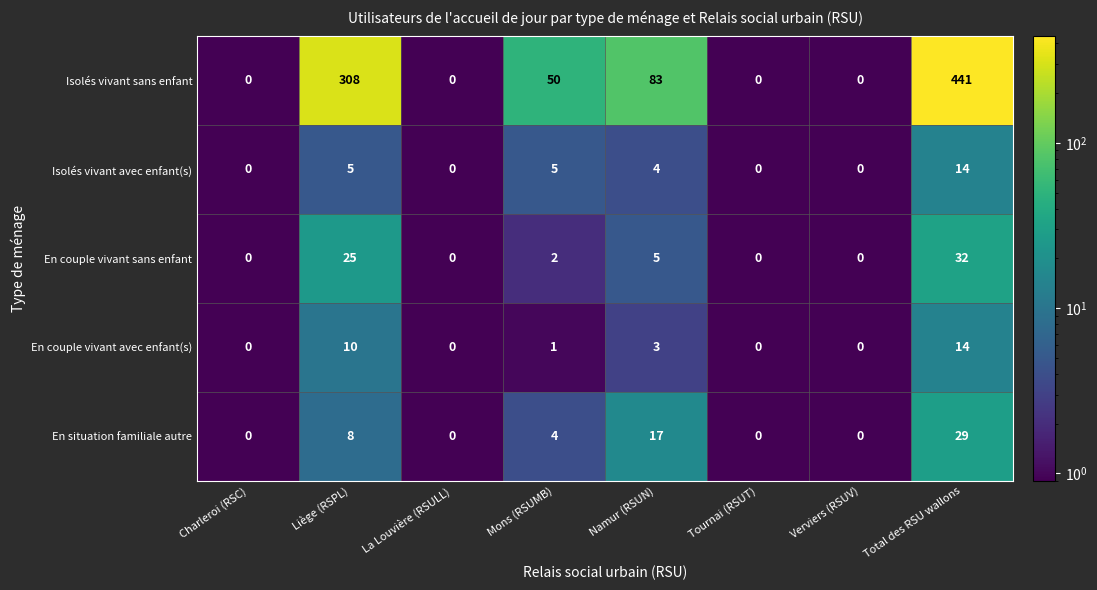

At which category is the sum across all series the highest?

Total des RSU wallons